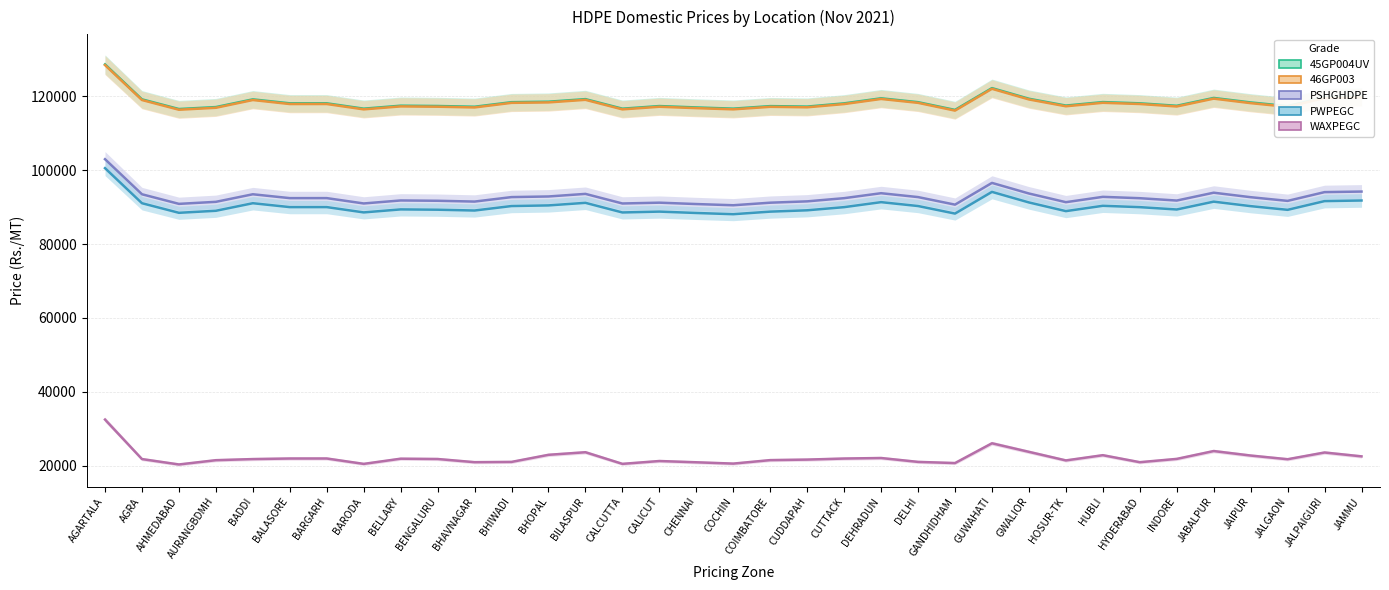

Is it true that 45GP004UV equals 75298 at HOSUR-TK?

False